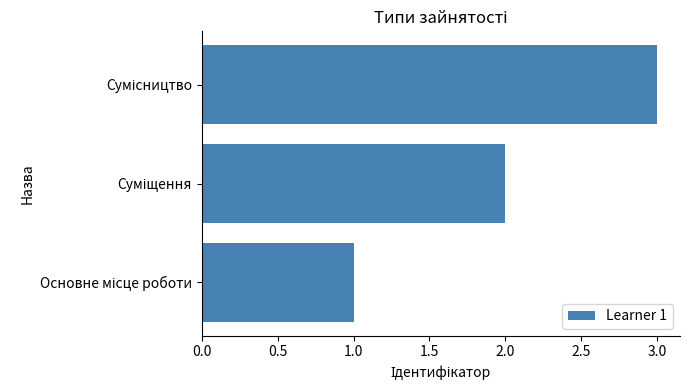

What is the greatest value displayed?

3